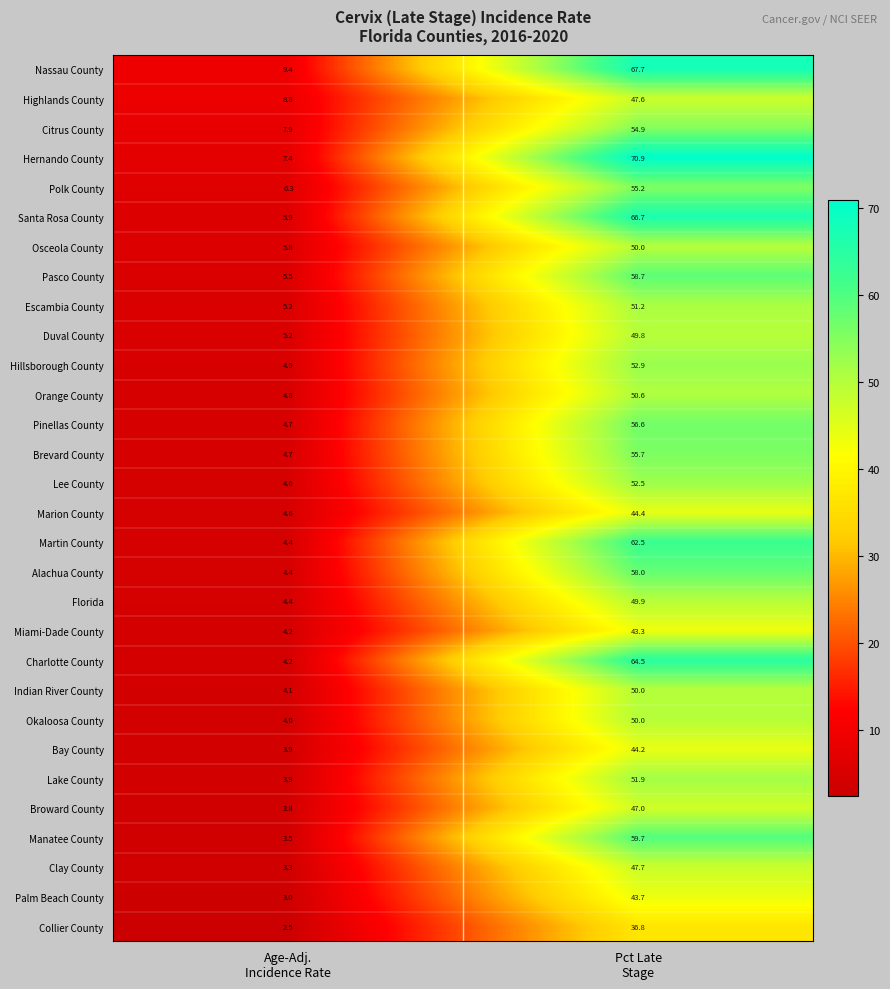

Which series has the widest spread of values?

Hernando County